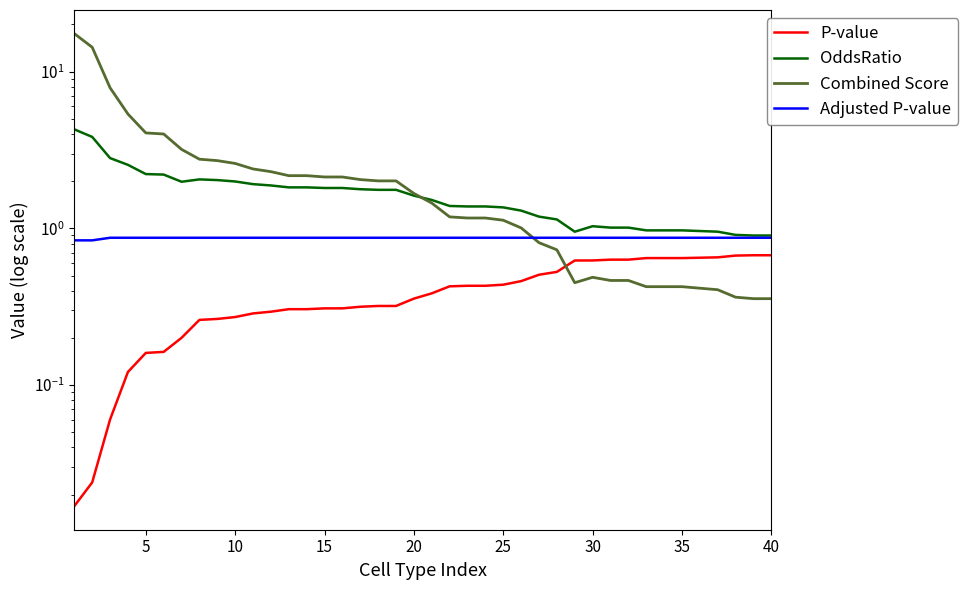

Which series has the largest total across all categories?

Combined Score